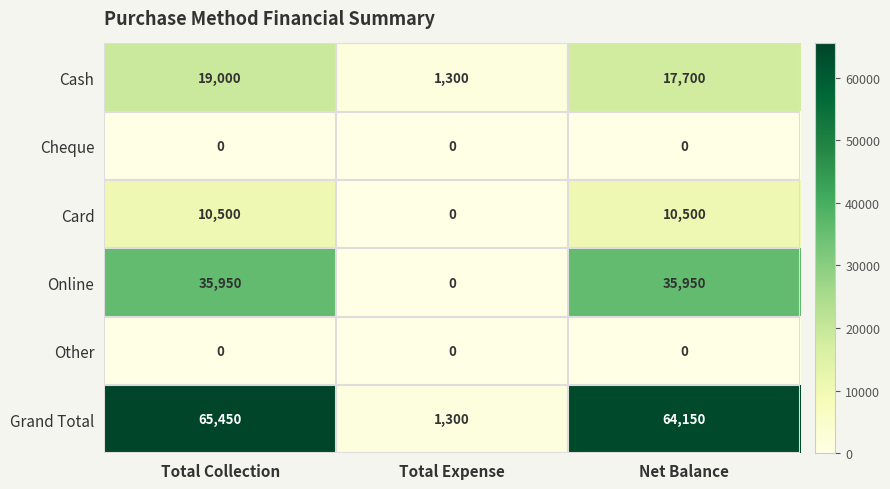

Which category has the highest value across all series?

Total Collection